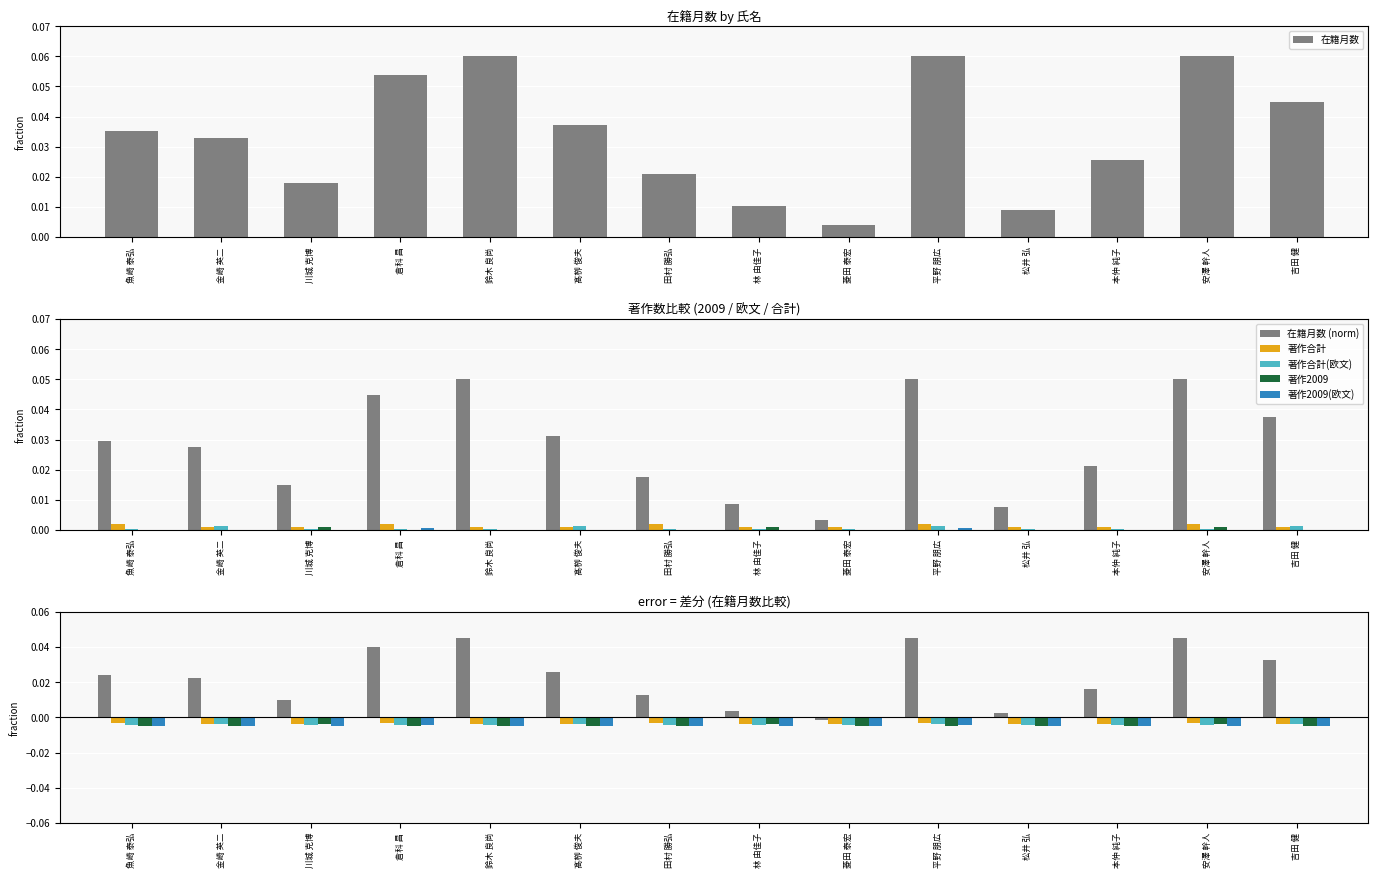

What is the label of the 5th bar from the right?

平野 朋広